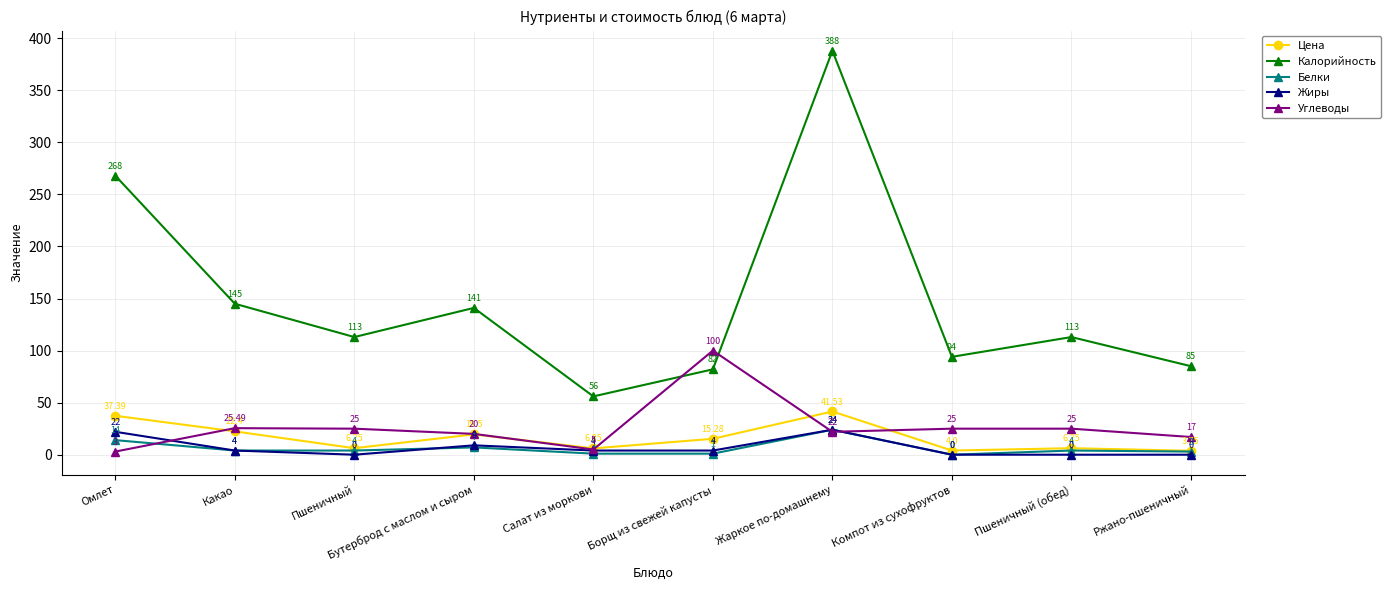

What is the value of the Белки point at the 9th from the left?

4.0